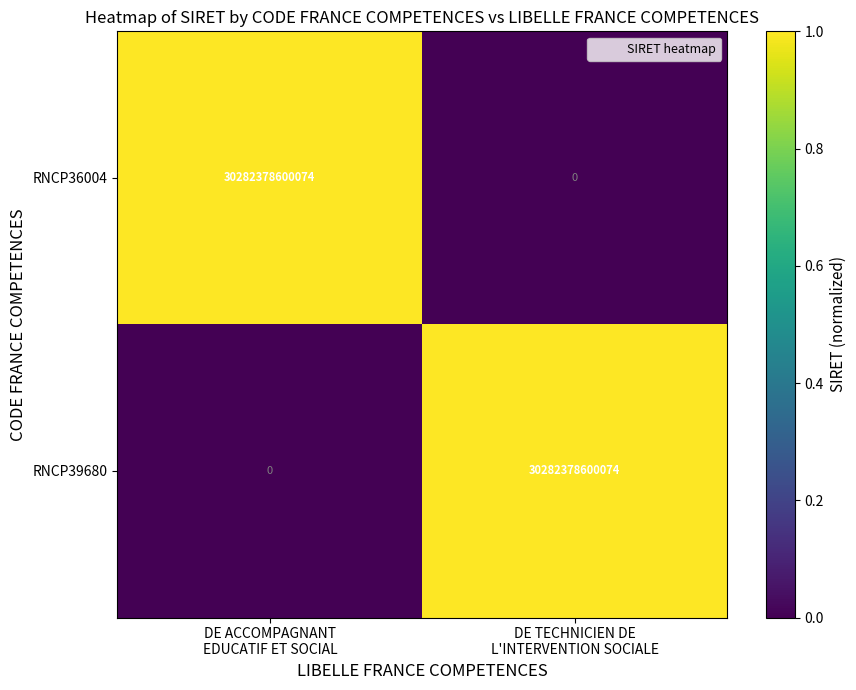

What is the greatest value displayed?

30282378600074